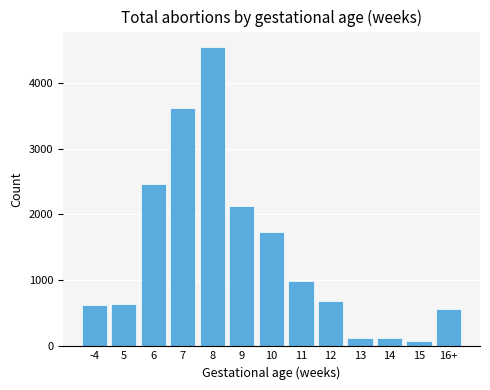

What is the difference between the second highest and minimum values?

3533